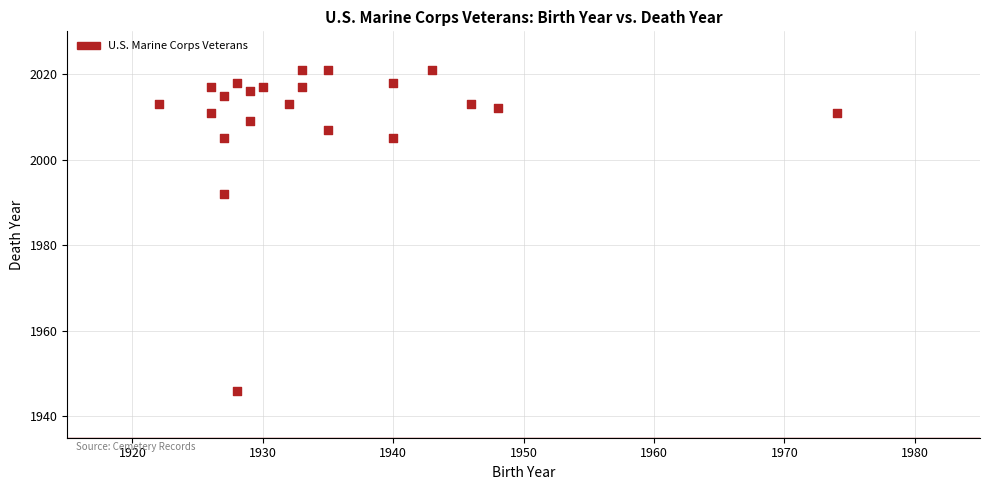

What is the range of X values (max minus min)?

52